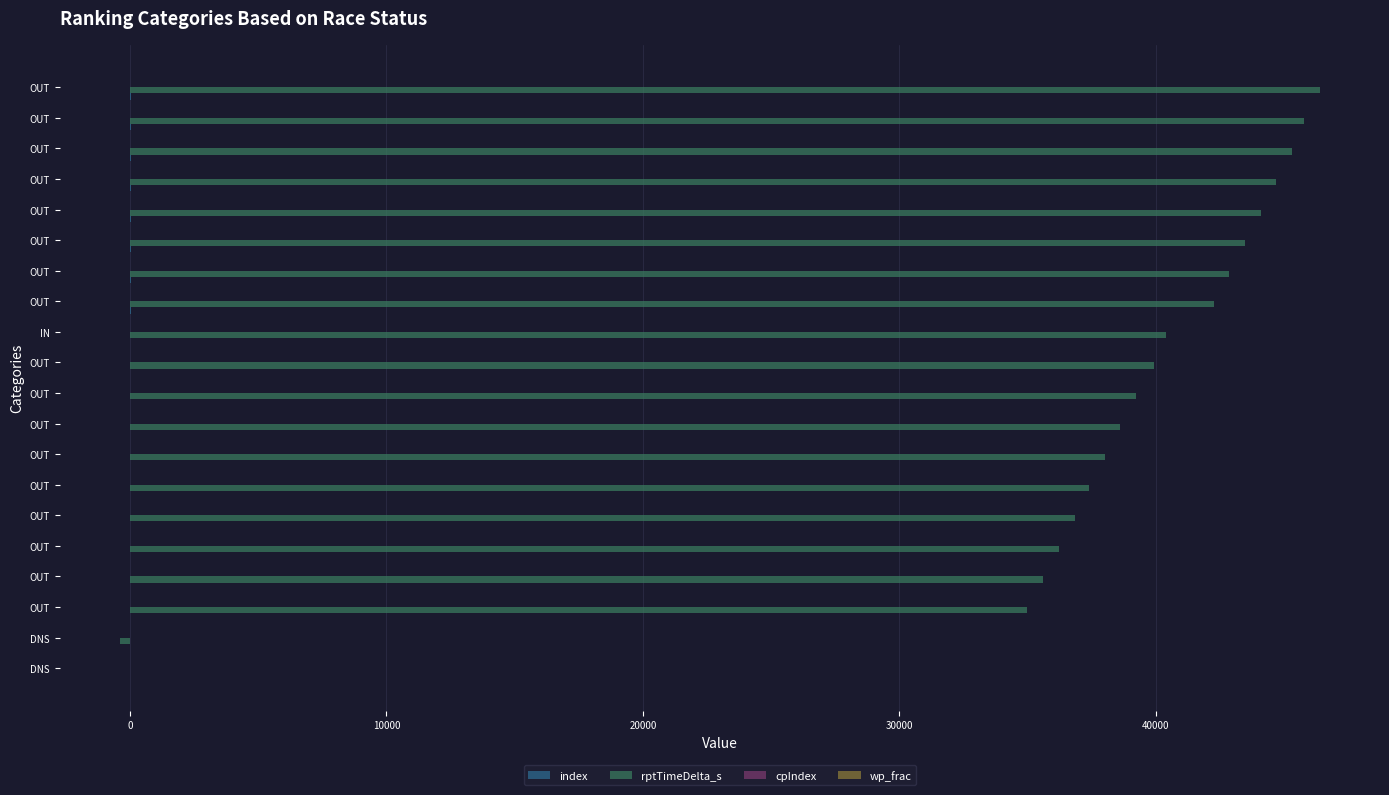

How many categories are shown in the chart?

20